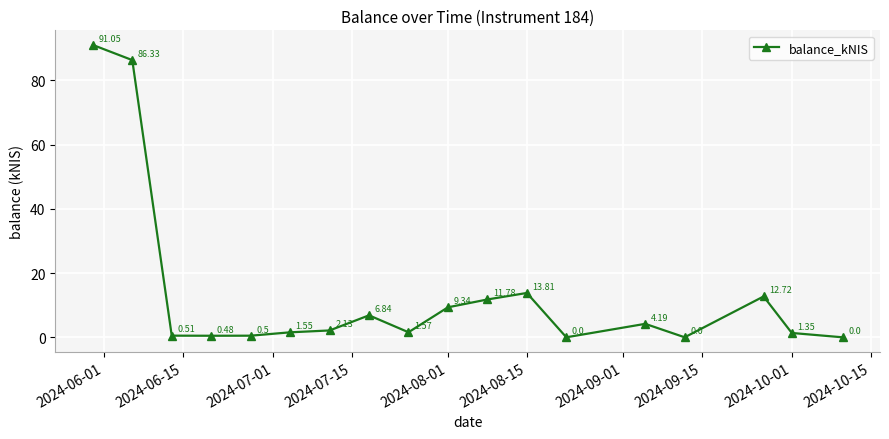

What is the sum of all values?

244.2